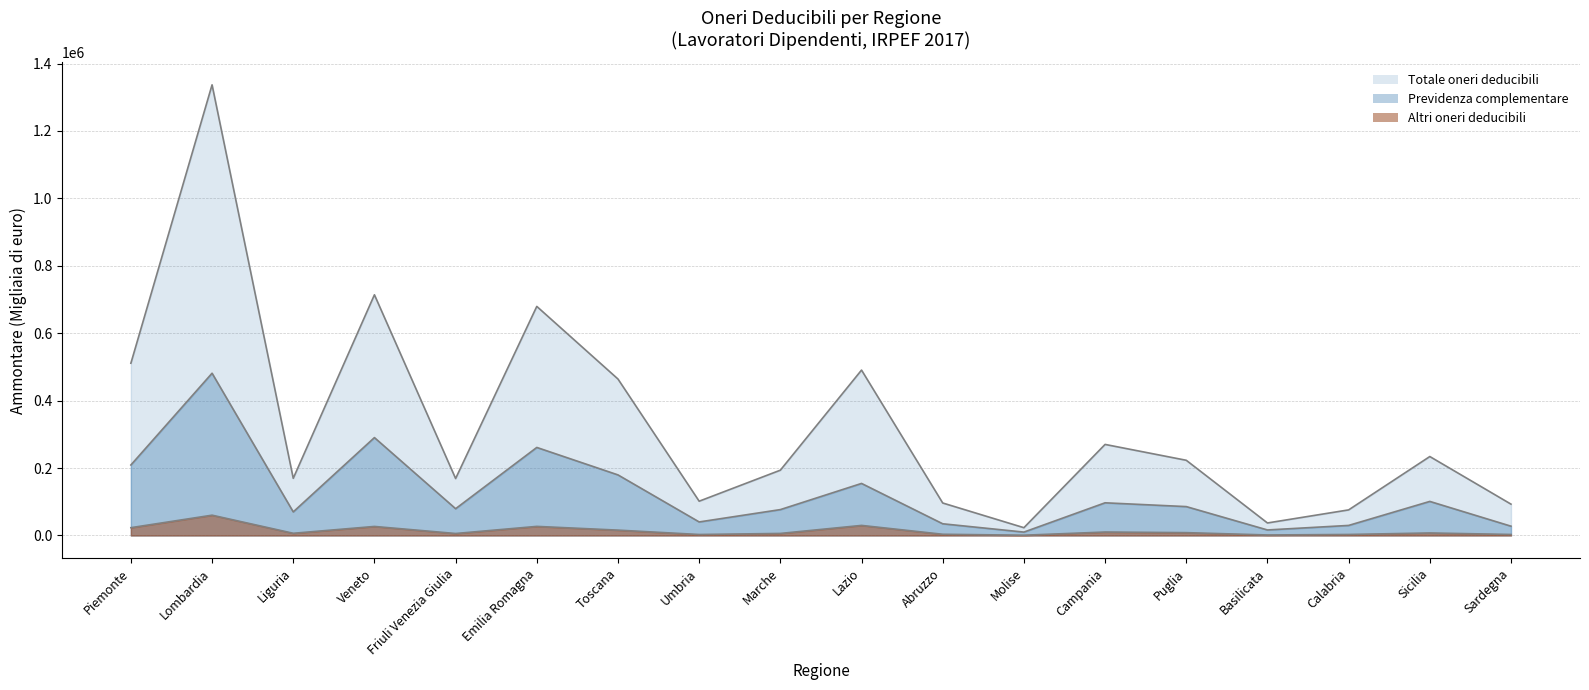

What is the maximum value shown in the chart?

1336959